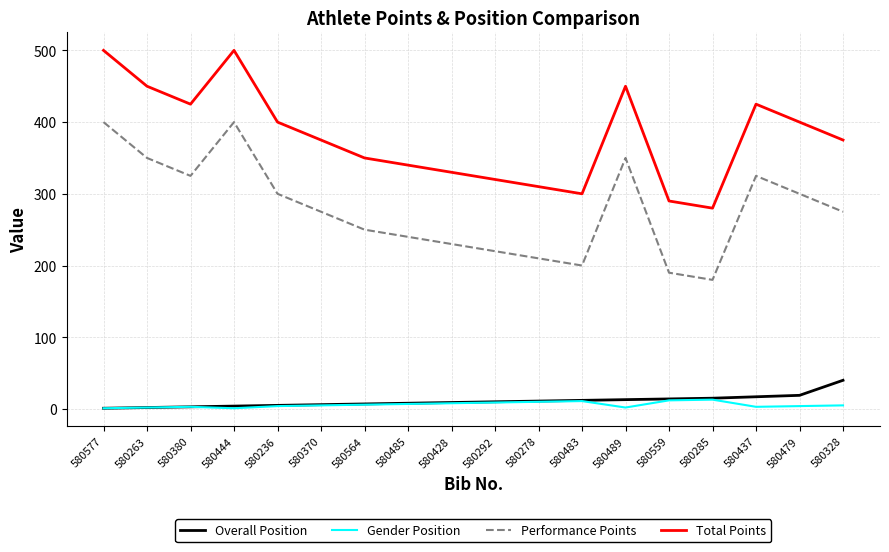

What is the average value of the Overall Position series?

11